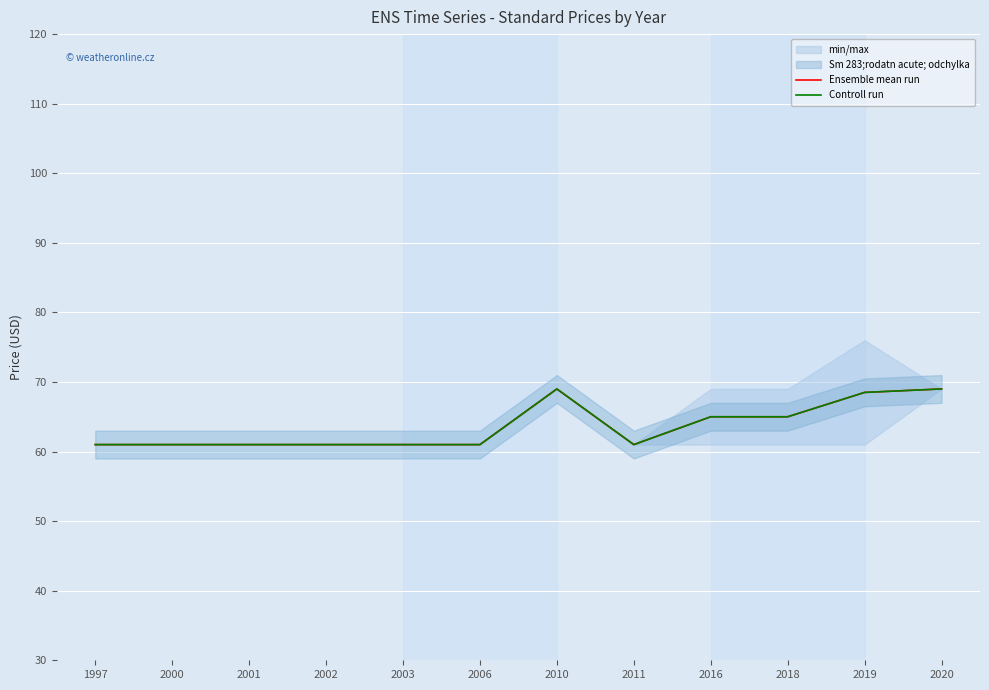

What is the maximum value shown in the chart?

69.0